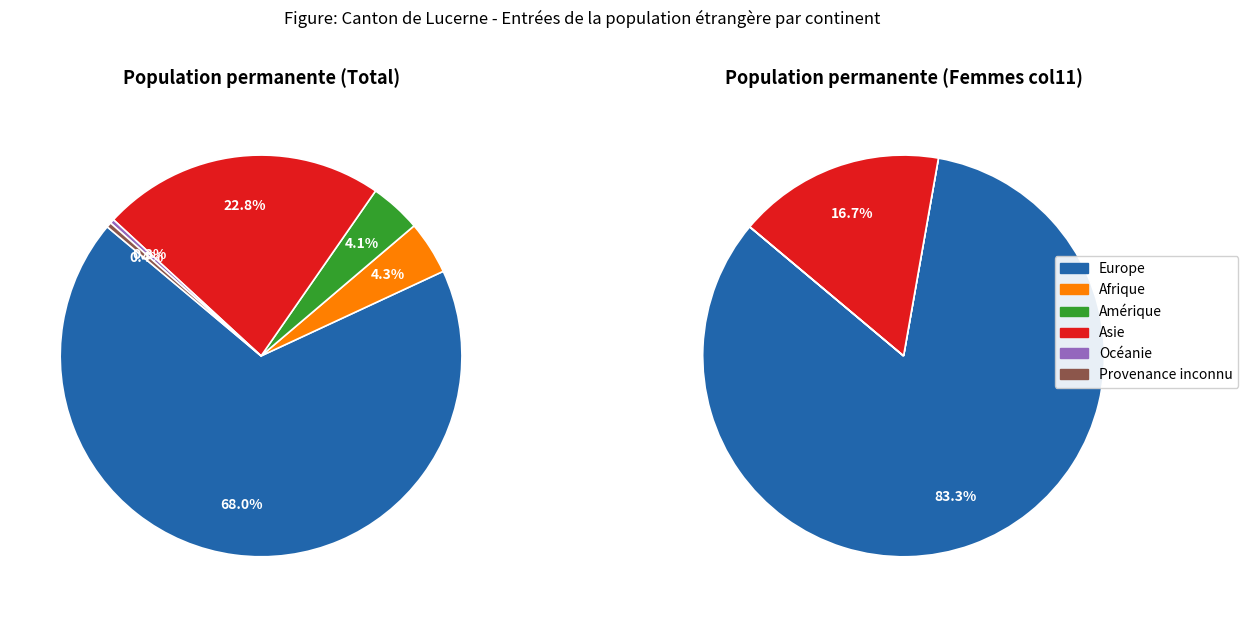

Which slice is the largest?

Europe